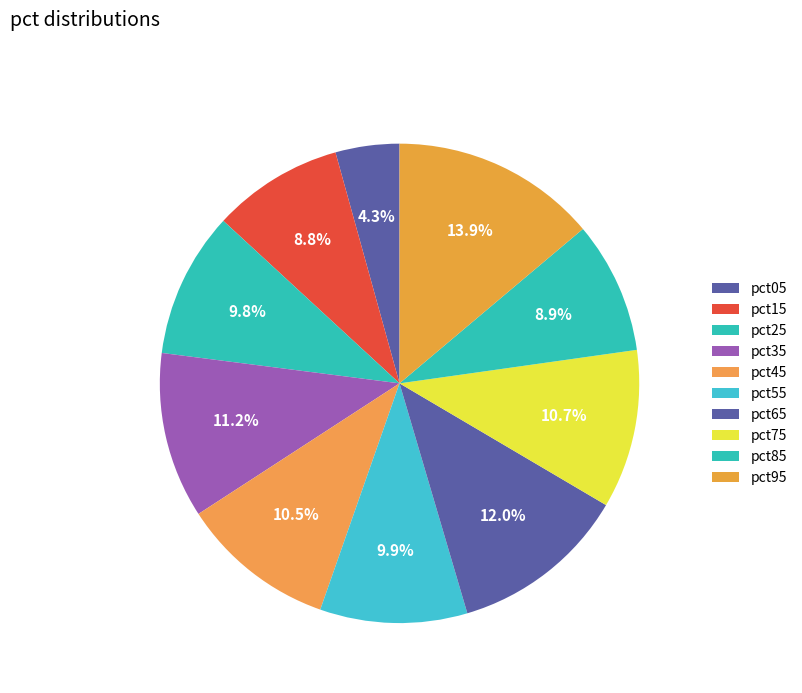

Between pct65 and pct85, which is larger?

pct65